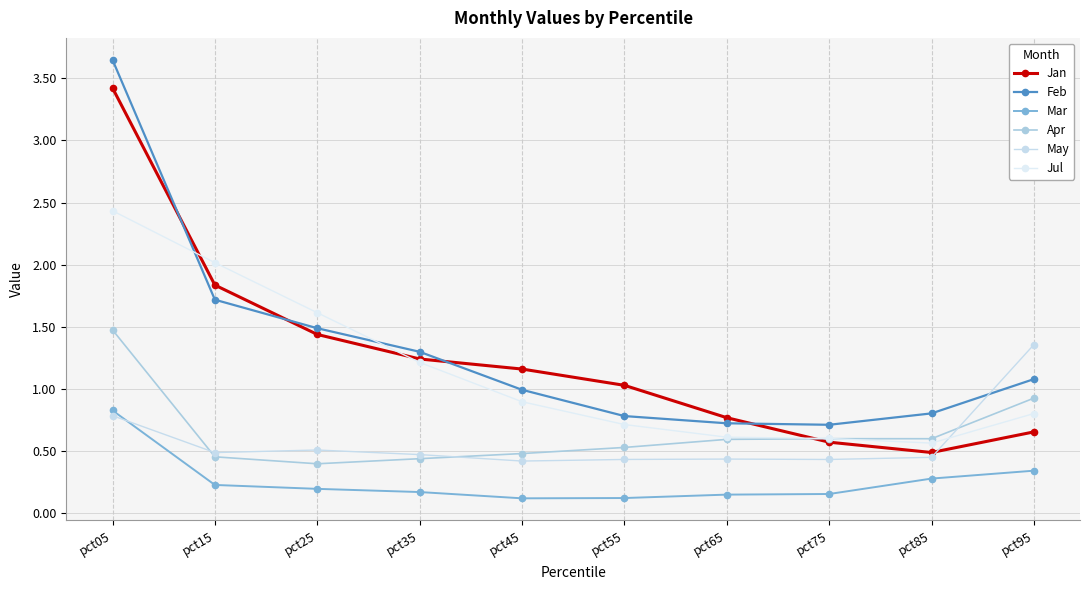

Does the chart display data point markers on the line(s)?

Yes